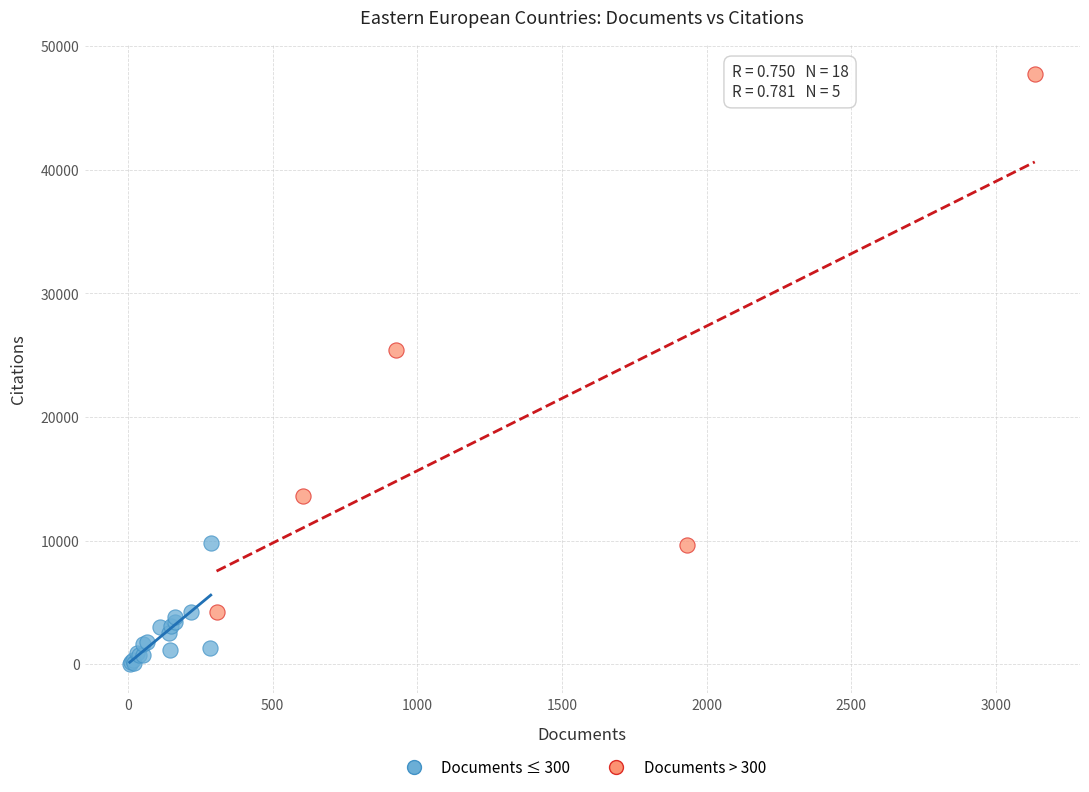

What are all the series names shown in the legend?

Documents ≤ 300, Documents > 300